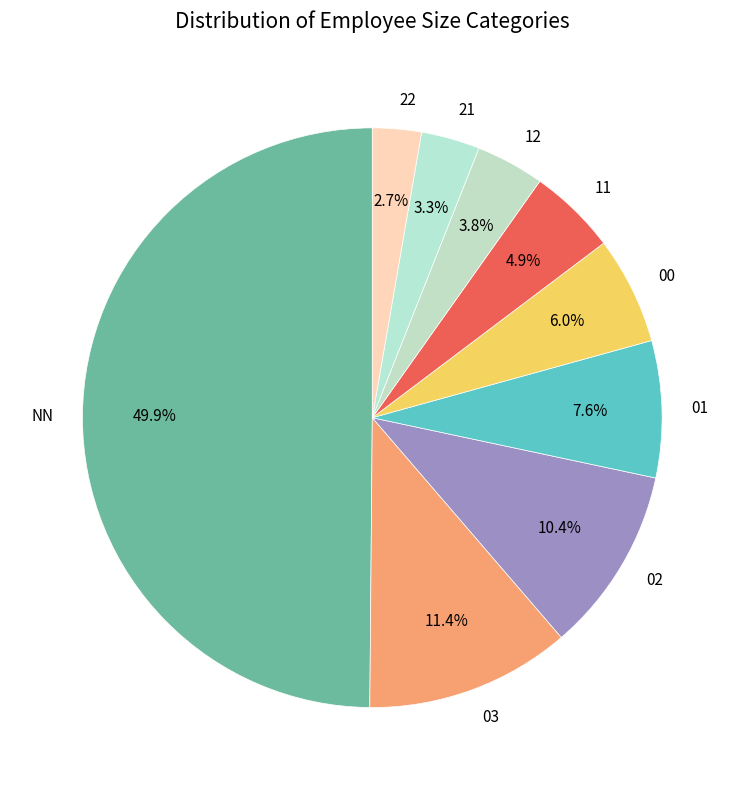

Between 00 and 01, which is larger?

01